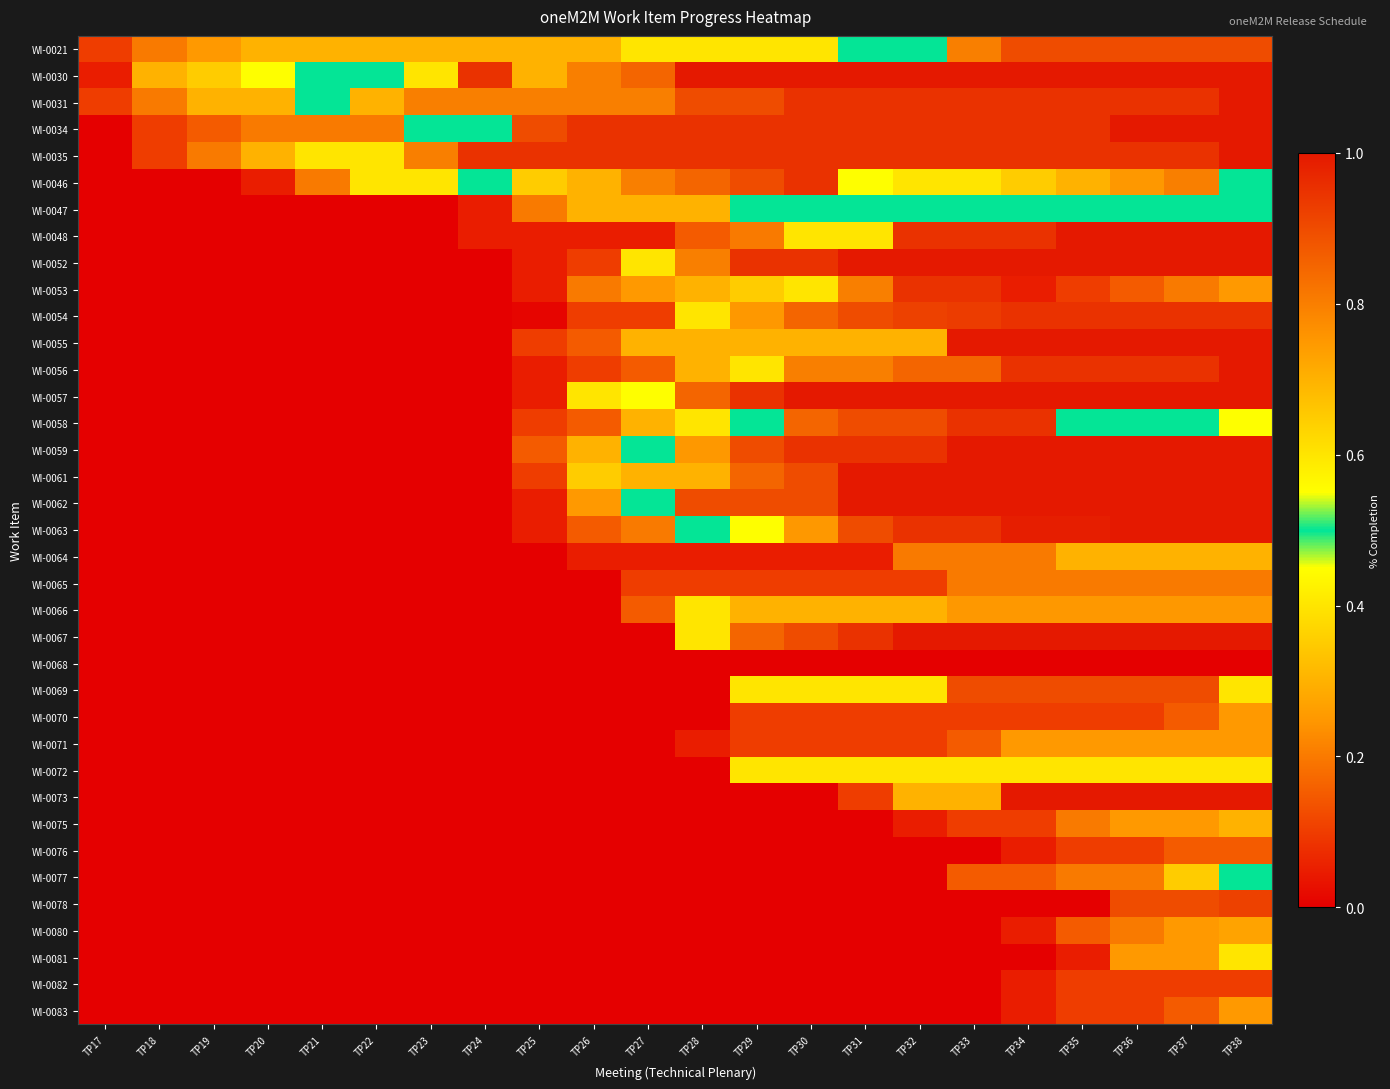

Reading left to right, what are all the values shown in this chart?

WI-0021: TP17=0.1	TP18=0.2	TP19=0.2	TP20=0.3	TP21=0.3	TP22=0.3	TP23=0.3	TP24=0.3	TP25=0.3	TP26=0.3	TP27=0.4	TP28=0.4	TP29=0.4	TP30=0.4	TP31=0.5	TP32=0.5	TP33=0.8	TP34=0.9	TP35=0.9	TP36=0.9	TP37=0.9	TP38=0.9
WI-0030: TP17=0.1	TP18=0.3	TP19=0.3	TP20=0.5	TP21=0.5	TP22=0.5	TP23=0.6	TP24=0.9	TP25=0.7	TP26=0.8	TP27=0.8	TP28=1.0	TP29=1.0	TP30=1.0	TP31=1.0	TP32=1.0	TP33=1.0	TP34=1.0	TP35=1.0	TP36=1.0	TP37=1.0	TP38=1.0
WI-0031: TP17=0.1	TP18=0.2	TP19=0.3	TP20=0.3	TP21=0.5	TP22=0.7	TP23=0.8	TP24=0.8	TP25=0.8	TP26=0.8	TP27=0.8	TP28=0.9	TP29=0.9	TP30=0.9	TP31=0.9	TP32=0.9	TP33=0.9	TP34=0.9	TP35=0.9	TP36=0.9	TP37=0.9	TP38=1.0
WI-0034: TP17=0.0	TP18=0.1	TP19=0.1	TP20=0.2	TP21=0.2	TP22=0.2	TP23=0.5	TP24=0.5	TP25=0.9	TP26=0.9	TP27=0.9	TP28=0.9	TP29=0.9	TP30=0.9	TP31=0.9	TP32=0.9	TP33=0.9	TP34=0.9	TP35=0.9	TP36=1.0	TP37=1.0	TP38=1.0
WI-0035: TP17=0.0	TP18=0.1	TP19=0.2	TP20=0.3	TP21=0.4	TP22=0.4	TP23=0.8	TP24=0.9	TP25=0.9	TP26=0.9	TP27=0.9	TP28=0.9	TP29=0.9	TP30=0.9	TP31=0.9	TP32=0.9	TP33=0.9	TP34=0.9	TP35=0.9	TP36=0.9	TP37=0.9	TP38=1.0
WI-0046: TP17=0.0	TP18=0.0	TP19=0.0	TP20=0.1	TP21=0.2	TP22=0.4	TP23=0.4	TP24=0.5	TP25=0.7	TP26=0.7	TP27=0.8	TP28=0.8	TP29=0.9	TP30=0.9	TP31=0.6	TP32=0.6	TP33=0.6	TP34=0.7	TP35=0.7	TP36=0.8	TP37=0.8	TP38=0.5
WI-0047: TP17=0.0	TP18=0.0	TP19=0.0	TP20=0.0	TP21=0.0	TP22=0.0	TP23=0.0	TP24=0.1	TP25=0.2	TP26=0.3	TP27=0.3	TP28=0.3	TP29=0.5	TP30=0.5	TP31=0.5	TP32=0.5	TP33=0.5	TP34=0.5	TP35=0.5	TP36=0.5	TP37=0.5	TP38=0.5
WI-0048: TP17=0.0	TP18=0.0	TP19=0.0	TP20=0.0	TP21=0.0	TP22=0.0	TP23=0.0	TP24=0.1	TP25=0.1	TP26=0.1	TP27=0.1	TP28=0.1	TP29=0.2	TP30=0.6	TP31=0.6	TP32=0.9	TP33=0.9	TP34=0.9	TP35=1.0	TP36=1.0	TP37=1.0	TP38=1.0
WI-0052: TP17=0.0	TP18=0.0	TP19=0.0	TP20=0.0	TP21=0.0	TP22=0.0	TP23=0.0	TP24=0.0	TP25=0.1	TP26=0.1	TP27=0.4	TP28=0.8	TP29=0.9	TP30=0.9	TP31=1.0	TP32=1.0	TP33=1.0	TP34=1.0	TP35=1.0	TP36=1.0	TP37=1.0	TP38=1.0
WI-0053: TP17=0.0	TP18=0.0	TP19=0.0	TP20=0.0	TP21=0.0	TP22=0.0	TP23=0.0	TP24=0.0	TP25=0.1	TP26=0.2	TP27=0.2	TP28=0.3	TP29=0.3	TP30=0.6	TP31=0.8	TP32=0.9	TP33=0.9	TP34=0.1	TP35=0.1	TP36=0.1	TP37=0.2	TP38=0.2
WI-0054: TP17=0.0	TP18=0.0	TP19=0.0	TP20=0.0	TP21=0.0	TP22=0.0	TP23=0.0	TP24=0.0	TP25=0.0	TP26=0.1	TP27=0.1	TP28=0.6	TP29=0.8	TP30=0.8	TP31=0.9	TP32=0.9	TP33=0.9	TP34=0.9	TP35=0.9	TP36=0.9	TP37=0.9	TP38=0.9
WI-0055: TP17=0.0	TP18=0.0	TP19=0.0	TP20=0.0	TP21=0.0	TP22=0.0	TP23=0.0	TP24=0.0	TP25=0.1	TP26=0.1	TP27=0.3	TP28=0.3	TP29=0.3	TP30=0.3	TP31=0.3	TP32=0.3	TP33=1.0	TP34=1.0	TP35=1.0	TP36=1.0	TP37=1.0	TP38=1.0
WI-0056: TP17=0.0	TP18=0.0	TP19=0.0	TP20=0.0	TP21=0.0	TP22=0.0	TP23=0.0	TP24=0.0	TP25=0.1	TP26=0.1	TP27=0.1	TP28=0.3	TP29=0.4	TP30=0.8	TP31=0.8	TP32=0.8	TP33=0.8	TP34=0.9	TP35=0.9	TP36=0.9	TP37=0.9	TP38=1.0
WI-0057: TP17=0.0	TP18=0.0	TP19=0.0	TP20=0.0	TP21=0.0	TP22=0.0	TP23=0.0	TP24=0.0	TP25=0.1	TP26=0.4	TP27=0.5	TP28=0.8	TP29=0.9	TP30=1.0	TP31=1.0	TP32=1.0	TP33=1.0	TP34=1.0	TP35=1.0	TP36=1.0	TP37=1.0	TP38=1.0
WI-0058: TP17=0.0	TP18=0.0	TP19=0.0	TP20=0.0	TP21=0.0	TP22=0.0	TP23=0.0	TP24=0.0	TP25=0.1	TP26=0.1	TP27=0.3	TP28=0.4	TP29=0.5	TP30=0.8	TP31=0.9	TP32=0.9	TP33=0.9	TP34=0.9	TP35=0.5	TP36=0.5	TP37=0.5	TP38=0.6
WI-0059: TP17=0.0	TP18=0.0	TP19=0.0	TP20=0.0	TP21=0.0	TP22=0.0	TP23=0.0	TP24=0.0	TP25=0.1	TP26=0.3	TP27=0.5	TP28=0.8	TP29=0.9	TP30=0.9	TP31=0.9	TP32=0.9	TP33=1.0	TP34=1.0	TP35=1.0	TP36=1.0	TP37=1.0	TP38=1.0
WI-0061: TP17=0.0	TP18=0.0	TP19=0.0	TP20=0.0	TP21=0.0	TP22=0.0	TP23=0.0	TP24=0.0	TP25=0.1	TP26=0.3	TP27=0.7	TP28=0.7	TP29=0.8	TP30=0.9	TP31=1.0	TP32=1.0	TP33=1.0	TP34=1.0	TP35=1.0	TP36=1.0	TP37=1.0	TP38=1.0
WI-0062: TP17=0.0	TP18=0.0	TP19=0.0	TP20=0.0	TP21=0.0	TP22=0.0	TP23=0.0	TP24=0.0	TP25=0.1	TP26=0.2	TP27=0.5	TP28=0.9	TP29=0.9	TP30=0.9	TP31=1.0	TP32=1.0	TP33=1.0	TP34=1.0	TP35=1.0	TP36=1.0	TP37=1.0	TP38=1.0
WI-0063: TP17=0.0	TP18=0.0	TP19=0.0	TP20=0.0	TP21=0.0	TP22=0.0	TP23=0.0	TP24=0.0	TP25=0.1	TP26=0.1	TP27=0.2	TP28=0.5	TP29=0.6	TP30=0.8	TP31=0.9	TP32=0.9	TP33=0.9	TP34=1.0	TP35=1.0	TP36=1.0	TP37=1.0	TP38=1.0
WI-0064: TP17=0.0	TP18=0.0	TP19=0.0	TP20=0.0	TP21=0.0	TP22=0.0	TP23=0.0	TP24=0.0	TP25=0.0	TP26=0.1	TP27=0.1	TP28=0.1	TP29=0.1	TP30=0.1	TP31=0.1	TP32=0.2	TP33=0.2	TP34=0.2	TP35=0.3	TP36=0.3	TP37=0.3	TP38=0.3
WI-0065: TP17=0.0	TP18=0.0	TP19=0.0	TP20=0.0	TP21=0.0	TP22=0.0	TP23=0.0	TP24=0.0	TP25=0.0	TP26=0.0	TP27=0.1	TP28=0.1	TP29=0.1	TP30=0.1	TP31=0.1	TP32=0.1	TP33=0.2	TP34=0.2	TP35=0.2	TP36=0.2	TP37=0.2	TP38=0.2
WI-0066: TP17=0.0	TP18=0.0	TP19=0.0	TP20=0.0	TP21=0.0	TP22=0.0	TP23=0.0	TP24=0.0	TP25=0.0	TP26=0.0	TP27=0.1	TP28=0.4	TP29=0.7	TP30=0.7	TP31=0.7	TP32=0.7	TP33=0.8	TP34=0.8	TP35=0.8	TP36=0.8	TP37=0.8	TP38=0.8
WI-0067: TP17=0.0	TP18=0.0	TP19=0.0	TP20=0.0	TP21=0.0	TP22=0.0	TP23=0.0	TP24=0.0	TP25=0.0	TP26=0.0	TP27=0.0	TP28=0.4	TP29=0.8	TP30=0.9	TP31=0.9	TP32=1.0	TP33=1.0	TP34=1.0	TP35=1.0	TP36=1.0	TP37=1.0	TP38=1.0
WI-0068: TP17=0.0	TP18=0.0	TP19=0.0	TP20=0.0	TP21=0.0	TP22=0.0	TP23=0.0	TP24=0.0	TP25=0.0	TP26=0.0	TP27=0.0	TP28=0.0	TP29=0.0	TP30=0.0	TP31=0.0	TP32=0.0	TP33=0.0	TP34=0.0	TP35=0.0	TP36=0.0	TP37=0.0	TP38=0.0
WI-0069: TP17=0.0	TP18=0.0	TP19=0.0	TP20=0.0	TP21=0.0	TP22=0.0	TP23=0.0	TP24=0.0	TP25=0.0	TP26=0.0	TP27=0.0	TP28=0.0	TP29=0.6	TP30=0.6	TP31=0.6	TP32=0.6	TP33=0.9	TP34=0.9	TP35=0.9	TP36=0.9	TP37=0.9	TP38=0.4
WI-0070: TP17=0.0	TP18=0.0	TP19=0.0	TP20=0.0	TP21=0.0	TP22=0.0	TP23=0.0	TP24=0.0	TP25=0.0	TP26=0.0	TP27=0.0	TP28=0.0	TP29=0.1	TP30=0.1	TP31=0.1	TP32=0.1	TP33=0.1	TP34=0.1	TP35=0.1	TP36=0.1	TP37=0.1	TP38=0.2
WI-0071: TP17=0.0	TP18=0.0	TP19=0.0	TP20=0.0	TP21=0.0	TP22=0.0	TP23=0.0	TP24=0.0	TP25=0.0	TP26=0.0	TP27=0.0	TP28=0.1	TP29=0.1	TP30=0.1	TP31=0.1	TP32=0.1	TP33=0.1	TP34=0.2	TP35=0.2	TP36=0.2	TP37=0.2	TP38=0.2
WI-0072: TP17=0.0	TP18=0.0	TP19=0.0	TP20=0.0	TP21=0.0	TP22=0.0	TP23=0.0	TP24=0.0	TP25=0.0	TP26=0.0	TP27=0.0	TP28=0.0	TP29=0.6	TP30=0.6	TP31=0.6	TP32=0.6	TP33=0.6	TP34=0.6	TP35=0.6	TP36=0.6	TP37=0.6	TP38=0.6
WI-0073: TP17=0.0	TP18=0.0	TP19=0.0	TP20=0.0	TP21=0.0	TP22=0.0	TP23=0.0	TP24=0.0	TP25=0.0	TP26=0.0	TP27=0.0	TP28=0.0	TP29=0.0	TP30=0.0	TP31=0.1	TP32=0.3	TP33=0.3	TP34=1.0	TP35=1.0	TP36=1.0	TP37=1.0	TP38=1.0
WI-0075: TP17=0.0	TP18=0.0	TP19=0.0	TP20=0.0	TP21=0.0	TP22=0.0	TP23=0.0	TP24=0.0	TP25=0.0	TP26=0.0	TP27=0.0	TP28=0.0	TP29=0.0	TP30=0.0	TP31=0.0	TP32=0.1	TP33=0.1	TP34=0.1	TP35=0.2	TP36=0.2	TP37=0.2	TP38=0.3
WI-0076: TP17=0.0	TP18=0.0	TP19=0.0	TP20=0.0	TP21=0.0	TP22=0.0	TP23=0.0	TP24=0.0	TP25=0.0	TP26=0.0	TP27=0.0	TP28=0.0	TP29=0.0	TP30=0.0	TP31=0.0	TP32=0.0	TP33=0.0	TP34=0.1	TP35=0.1	TP36=0.1	TP37=0.1	TP38=0.1
WI-0077: TP17=0.0	TP18=0.0	TP19=0.0	TP20=0.0	TP21=0.0	TP22=0.0	TP23=0.0	TP24=0.0	TP25=0.0	TP26=0.0	TP27=0.0	TP28=0.0	TP29=0.0	TP30=0.0	TP31=0.0	TP32=0.0	TP33=0.1	TP34=0.1	TP35=0.2	TP36=0.2	TP37=0.3	TP38=0.5
WI-0078: TP17=0.0	TP18=0.0	TP19=0.0	TP20=0.0	TP21=0.0	TP22=0.0	TP23=0.0	TP24=0.0	TP25=0.0	TP26=0.0	TP27=0.0	TP28=0.0	TP29=0.0	TP30=0.0	TP31=0.0	TP32=0.0	TP33=0.0	TP34=0.0	TP35=0.0	TP36=0.9	TP37=0.9	TP38=0.9
WI-0080: TP17=0.0	TP18=0.0	TP19=0.0	TP20=0.0	TP21=0.0	TP22=0.0	TP23=0.0	TP24=0.0	TP25=0.0	TP26=0.0	TP27=0.0	TP28=0.0	TP29=0.0	TP30=0.0	TP31=0.0	TP32=0.0	TP33=0.0	TP34=0.1	TP35=0.1	TP36=0.2	TP37=0.2	TP38=0.3
WI-0081: TP17=0.0	TP18=0.0	TP19=0.0	TP20=0.0	TP21=0.0	TP22=0.0	TP23=0.0	TP24=0.0	TP25=0.0	TP26=0.0	TP27=0.0	TP28=0.0	TP29=0.0	TP30=0.0	TP31=0.0	TP32=0.0	TP33=0.0	TP34=0.0	TP35=0.1	TP36=0.2	TP37=0.2	TP38=0.4
WI-0082: TP17=0.0	TP18=0.0	TP19=0.0	TP20=0.0	TP21=0.0	TP22=0.0	TP23=0.0	TP24=0.0	TP25=0.0	TP26=0.0	TP27=0.0	TP28=0.0	TP29=0.0	TP30=0.0	TP31=0.0	TP32=0.0	TP33=0.0	TP34=0.1	TP35=0.1	TP36=0.1	TP37=0.1	TP38=0.1
WI-0083: TP17=0.0	TP18=0.0	TP19=0.0	TP20=0.0	TP21=0.0	TP22=0.0	TP23=0.0	TP24=0.0	TP25=0.0	TP26=0.0	TP27=0.0	TP28=0.0	TP29=0.0	TP30=0.0	TP31=0.0	TP32=0.0	TP33=0.0	TP34=0.1	TP35=0.1	TP36=0.1	TP37=0.1	TP38=0.2